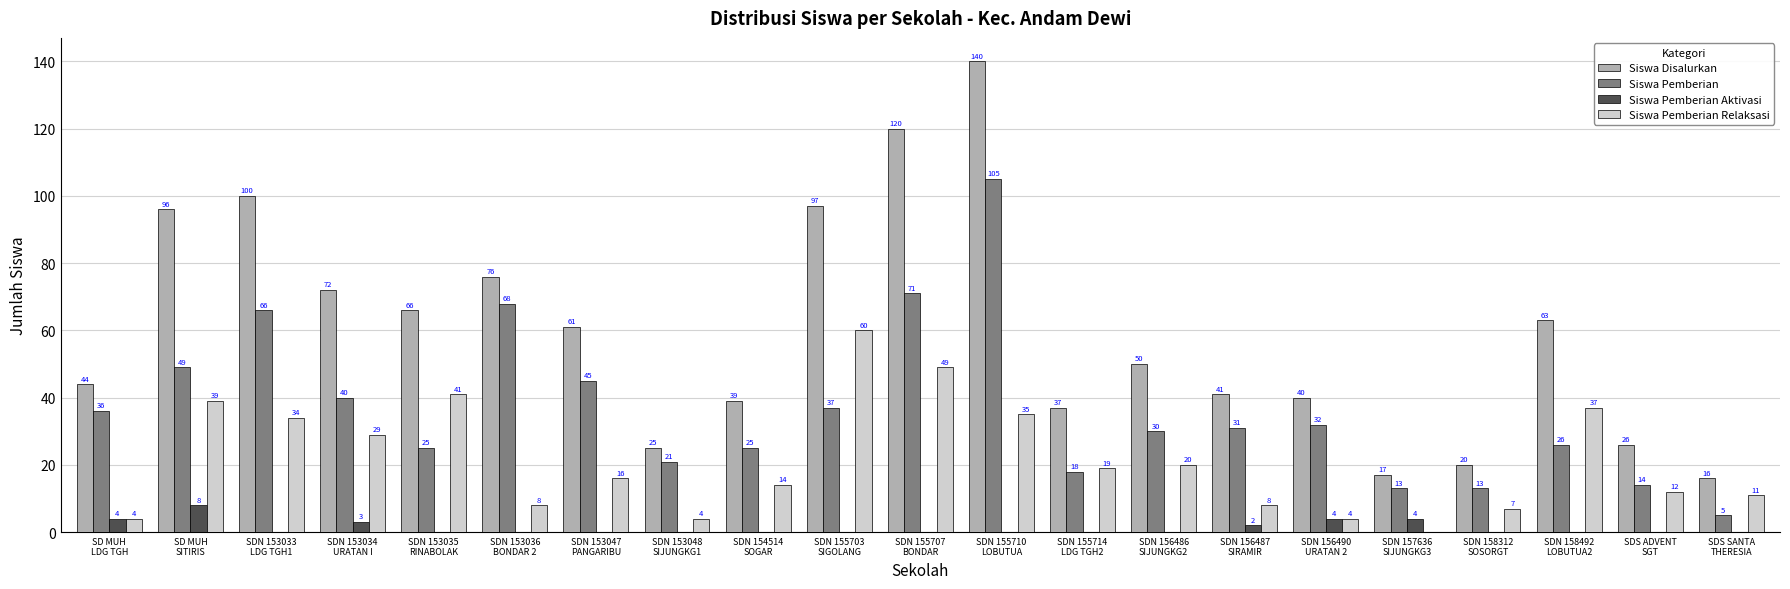

How many series are shown in this chart?

4